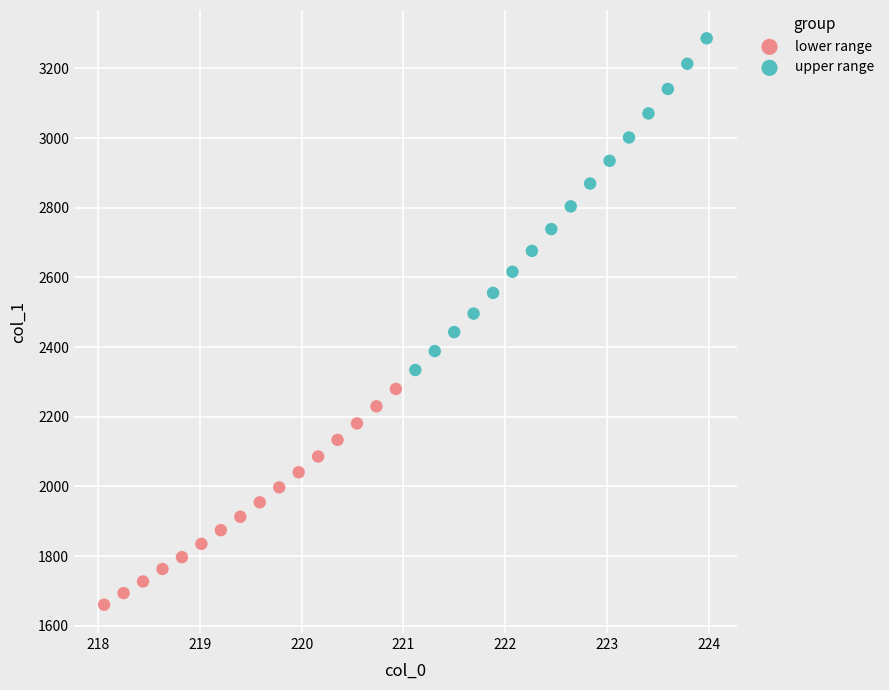

Which series has the widest spread of Y values?

upper range